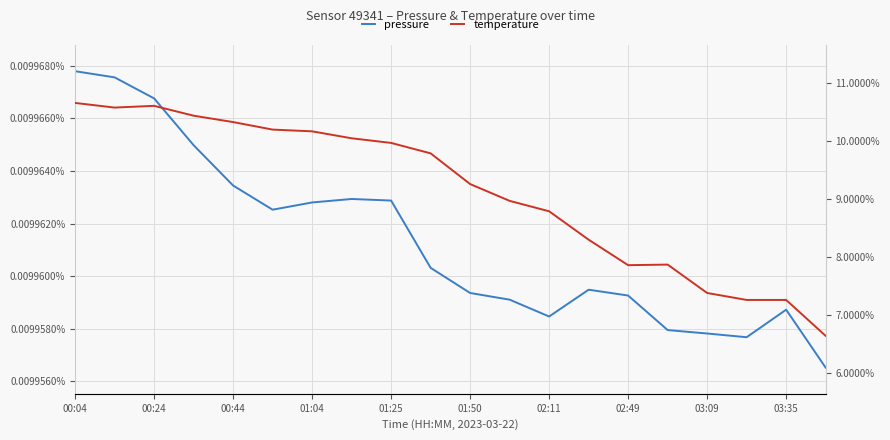

What is the difference between the second highest and second lowest values in the temperature series?

3.3